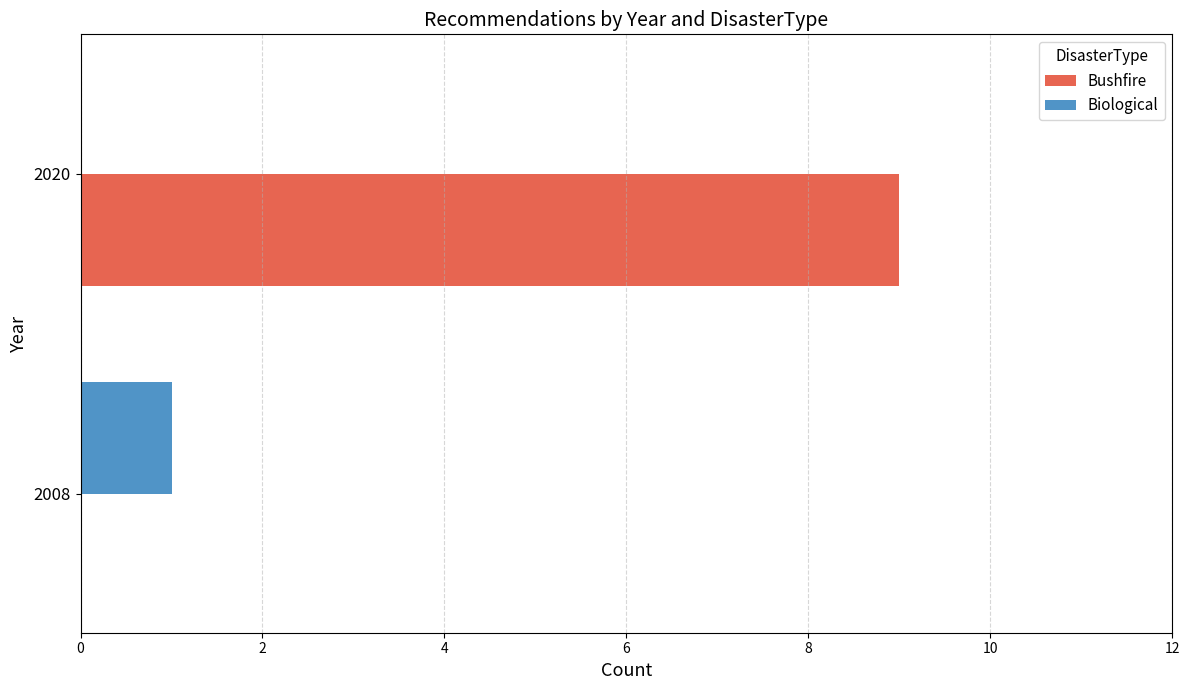

Between 2008 and 2020, which series saw the biggest shift?

Bushfire